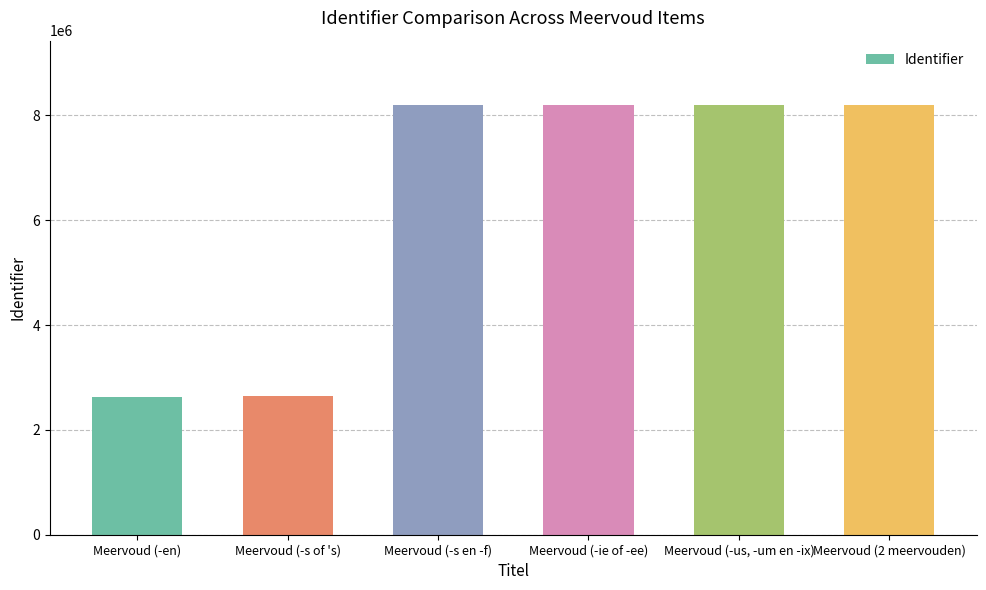

What is the difference between the maximum and minimum values?

5571453